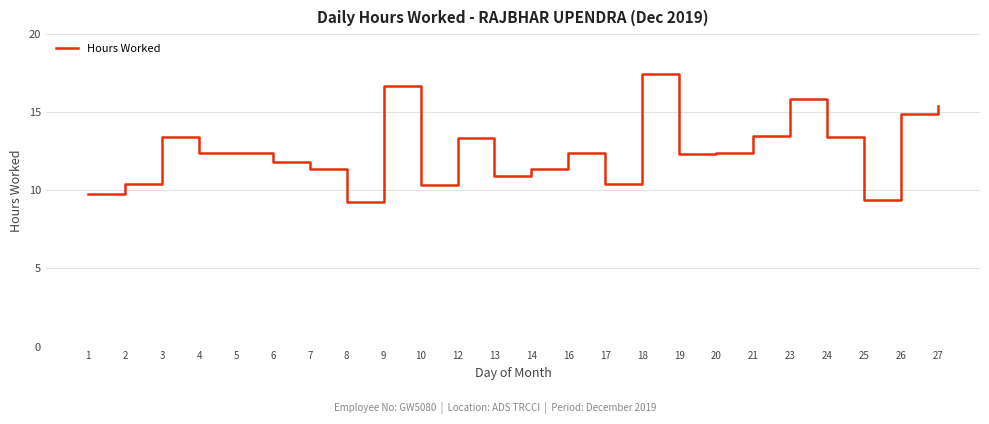

Which label corresponds to the largest value in the chart?

18